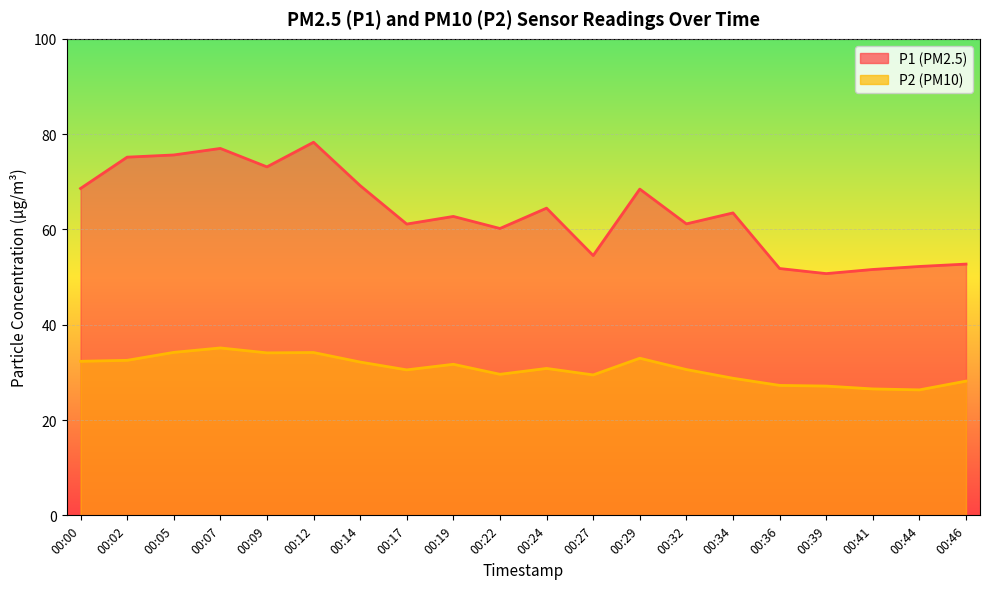

Which series has the largest total across all categories?

P1